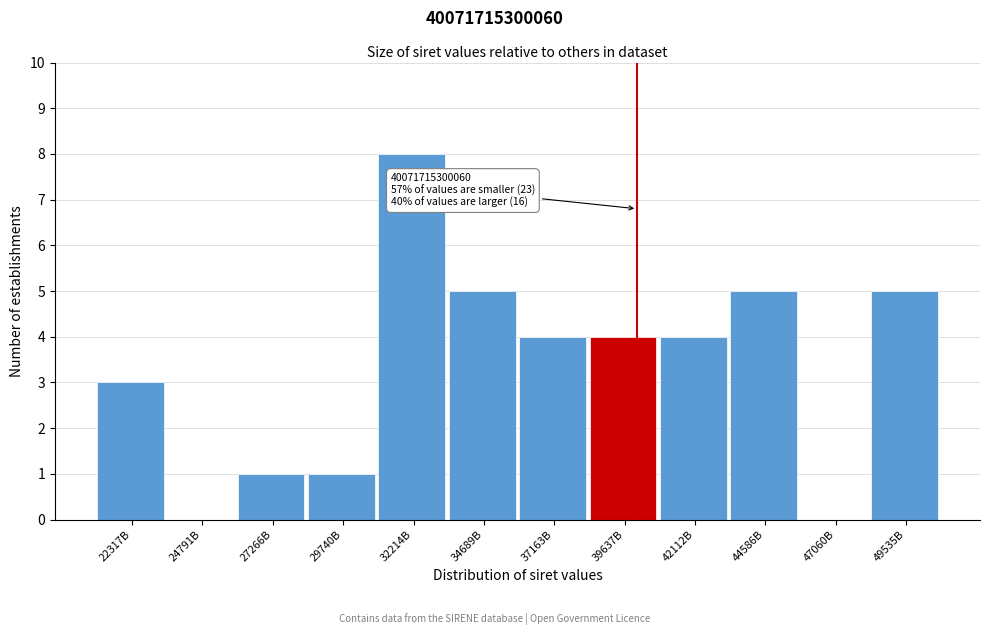

Reading left to right, extract all data points from this chart.

22317B=3	24791B=0	27266B=1	29740B=1	32214B=8	34689B=5	37163B=4	39637B=4	42112B=4	44586B=5	47060B=0	49535B=5